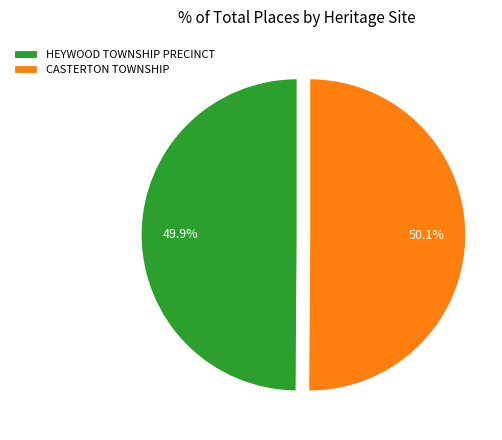

True or false: CASTERTON TOWNSHIP accounts for 50% of the total.

True